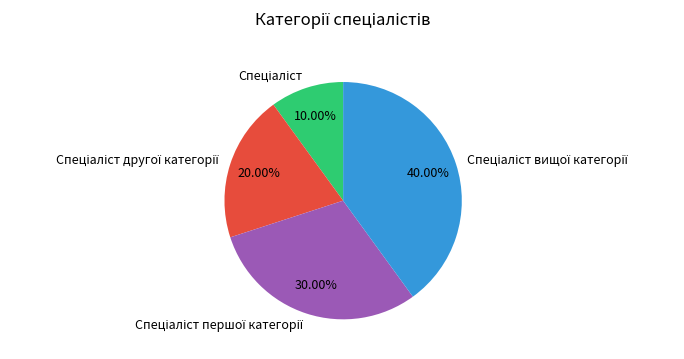

To the nearest percent, what is the average slice percentage?

25%